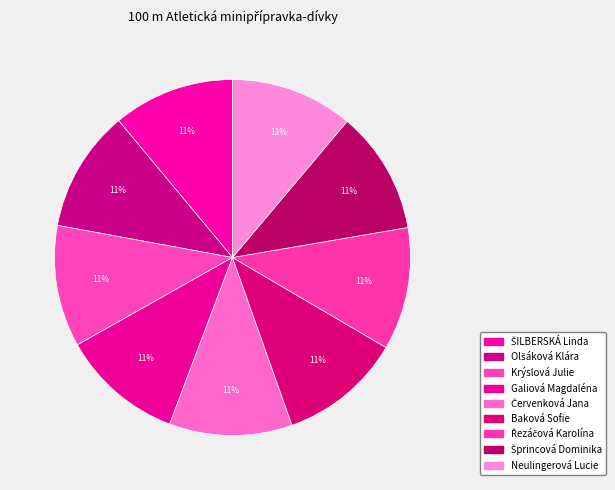

Which slice is the largest?

Červenková Jana